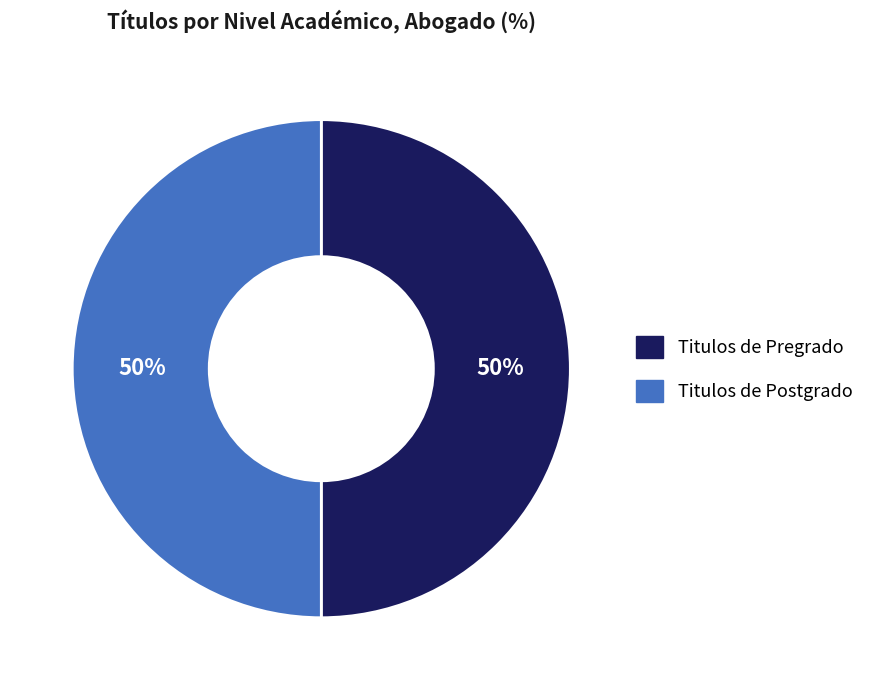

Count the number of slices in the pie.

2